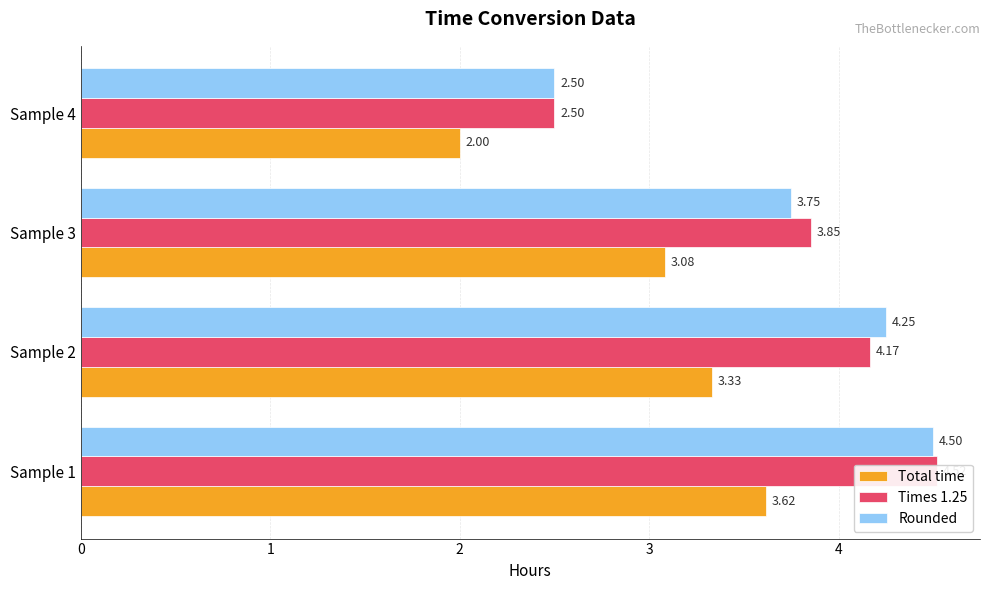

At how many categories does at least one series exceed 3?

3